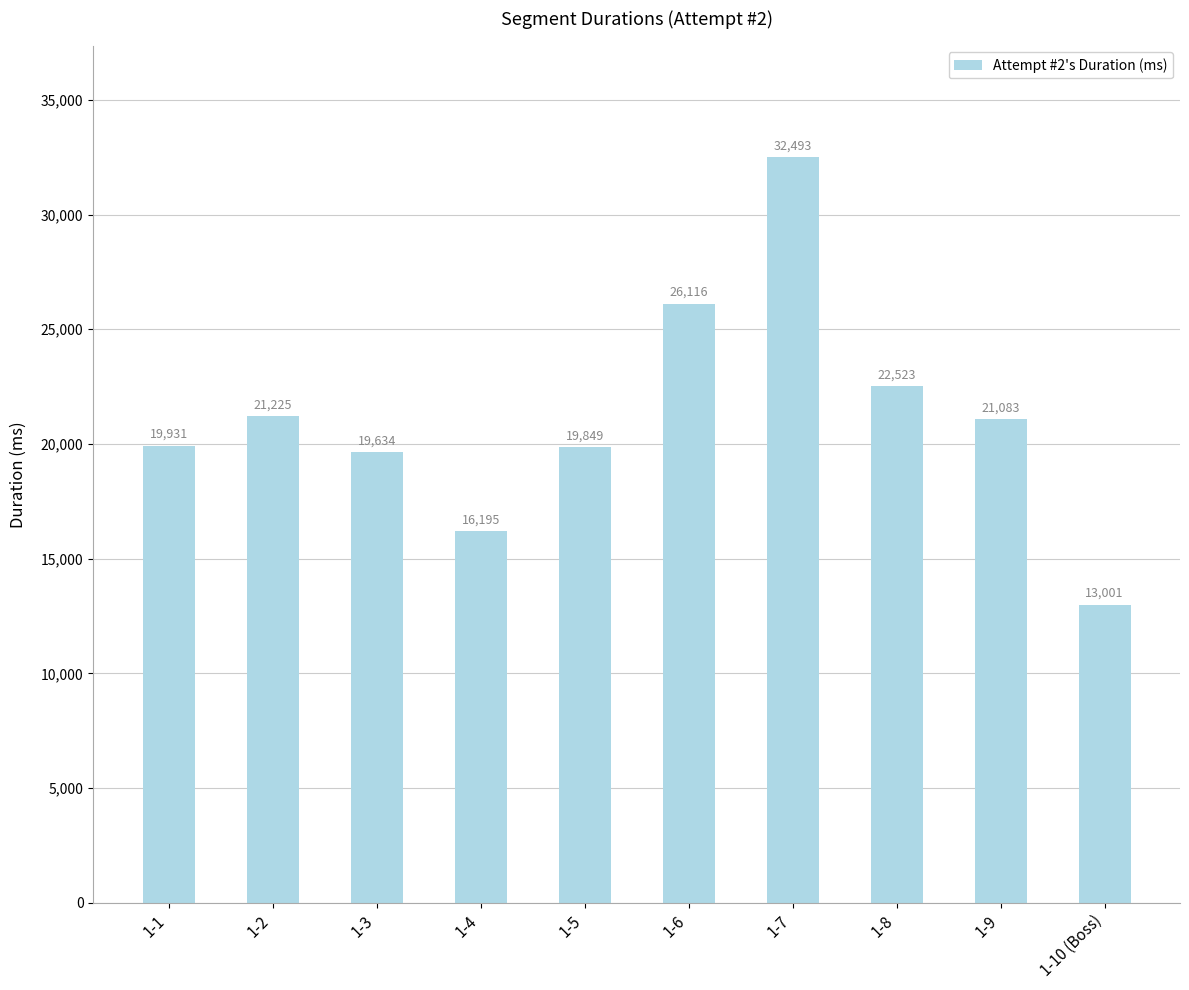

At which label does the data first exceed 21083?

1-2